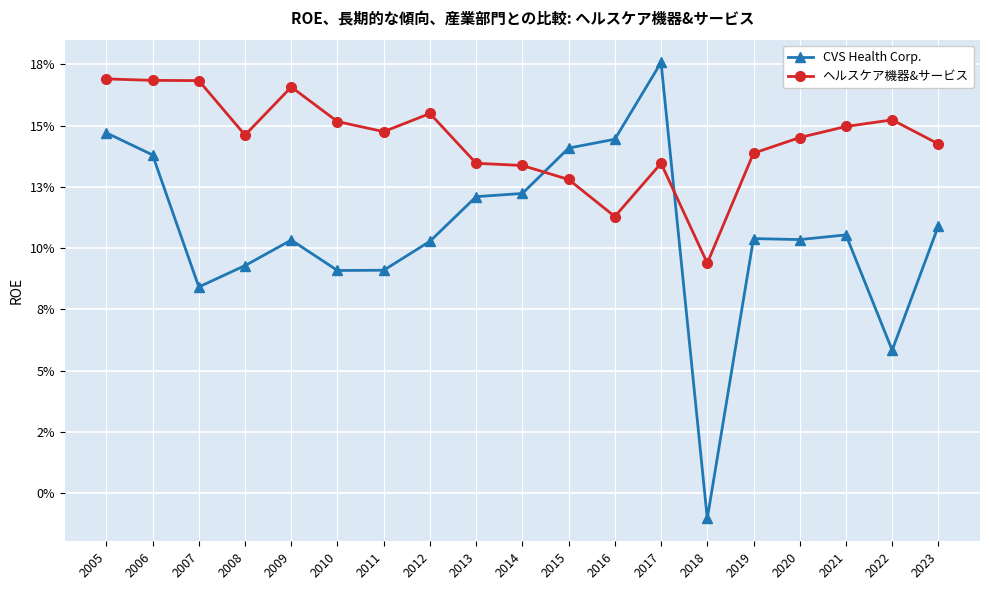

At which label does CVS Health Corp. reach its minimum?

2018